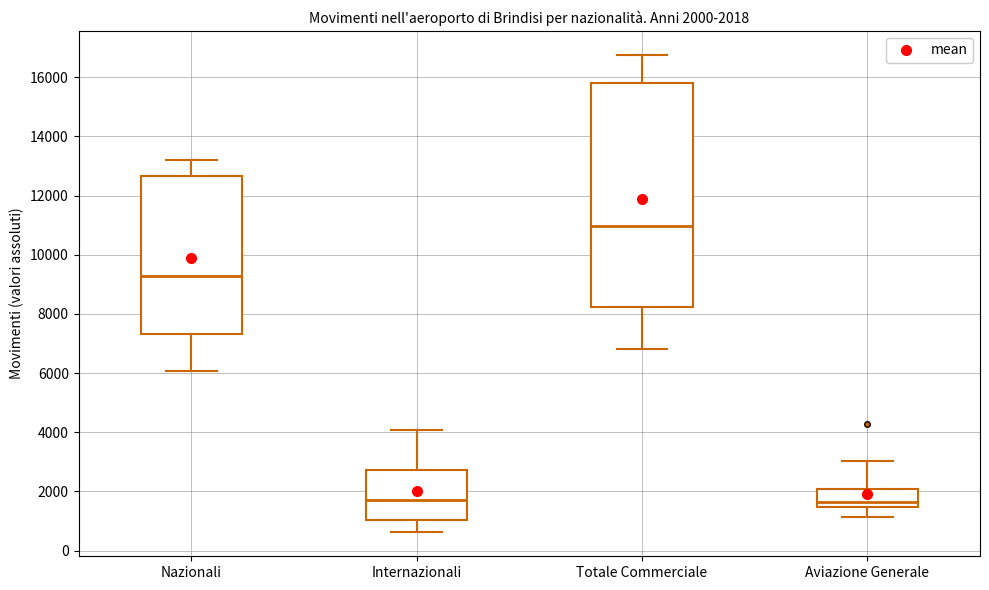

Which box is the tallest, from its lower edge to its upper edge?

Totale Commerciale